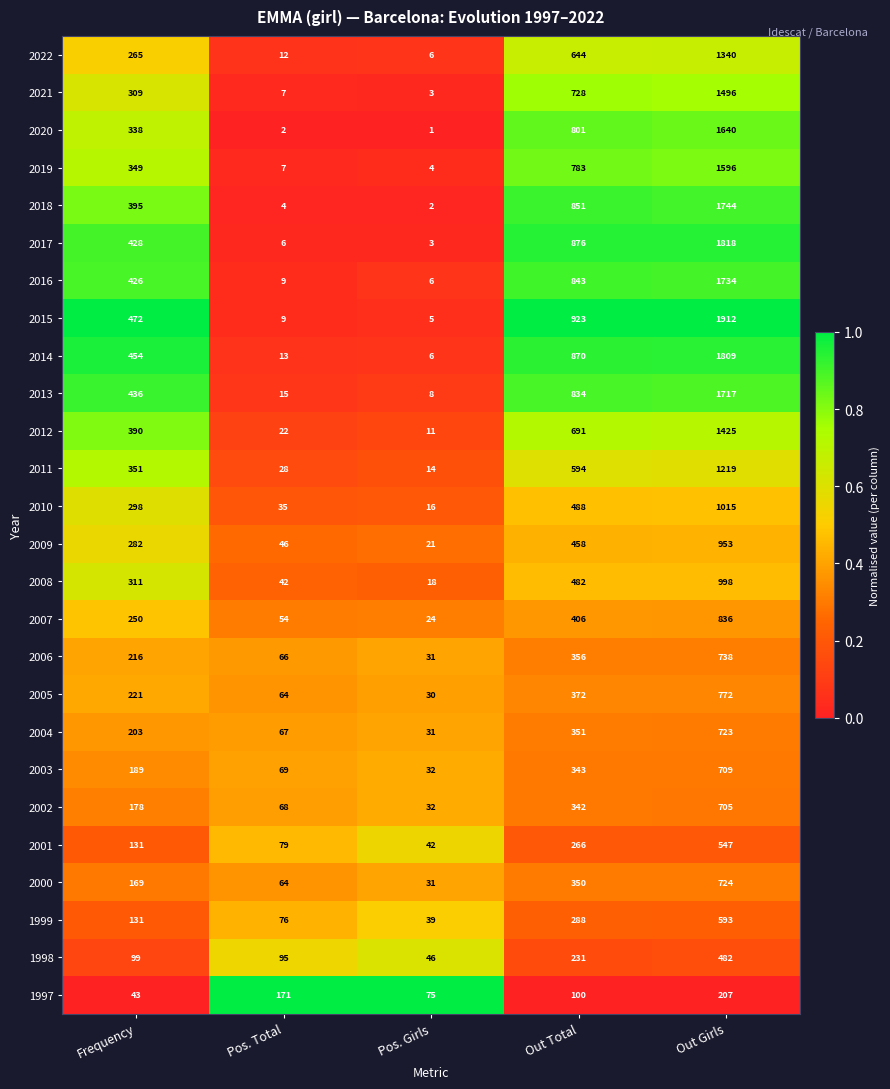

Is the value of 2014 at Frequency greater than the value of 2013 at Out Total?

No